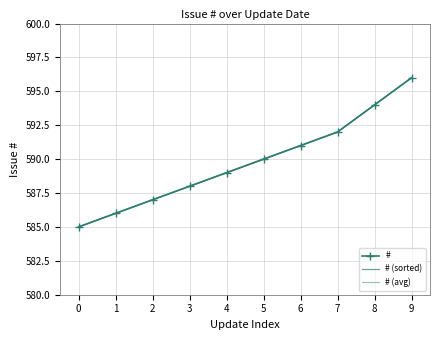

Reading left to right, extract all data points from this chart.

#: 0=585	1=586	2=587	3=588	4=589	5=590	6=591	7=592	8=594	9=596
# (sorted): 0=585	1=586	2=587	3=588	4=589	5=590	6=591	7=592	8=594	9=596
# (avg): 0=585	1=586	2=587	3=588	4=589	5=590	6=591	7=592	8=594	9=596